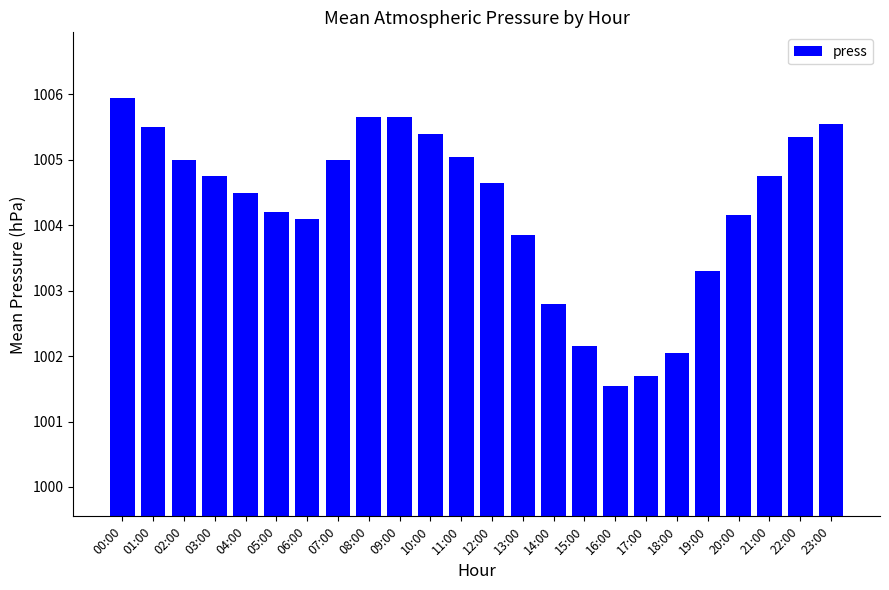

At which category does the chart reach its minimum across all series?

16:00